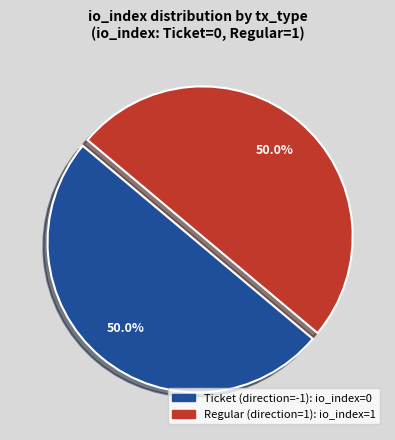

Approximately how many times larger is the value at Regular (direction=1) compared to Ticket (direction=-1)?

1.0